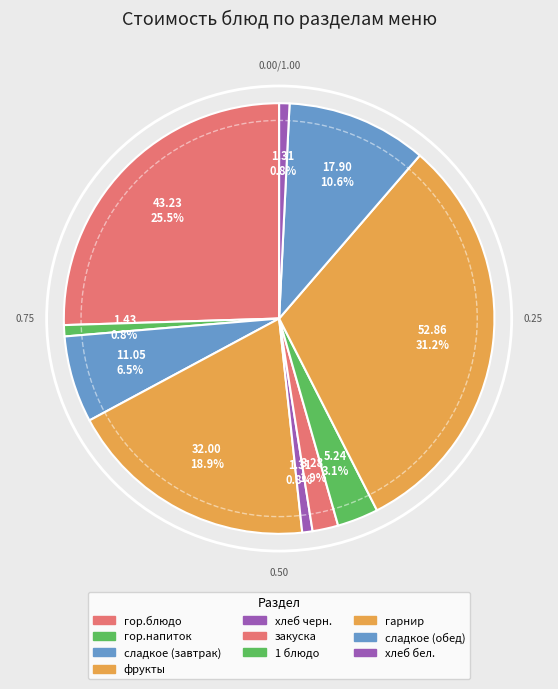

What percentage is NOT represented by сладкое (обед)?

89.4%